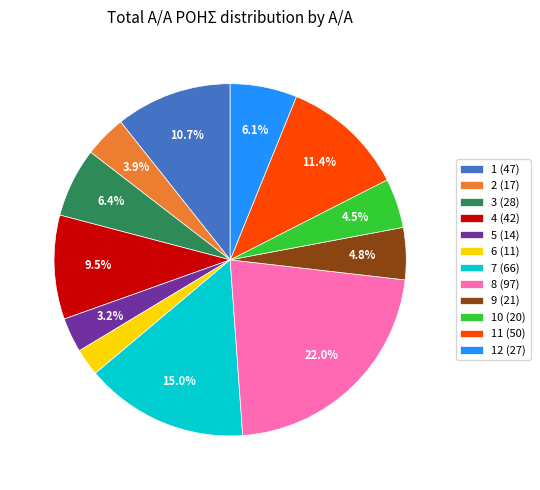

Which slice is the smallest?

6 (11)